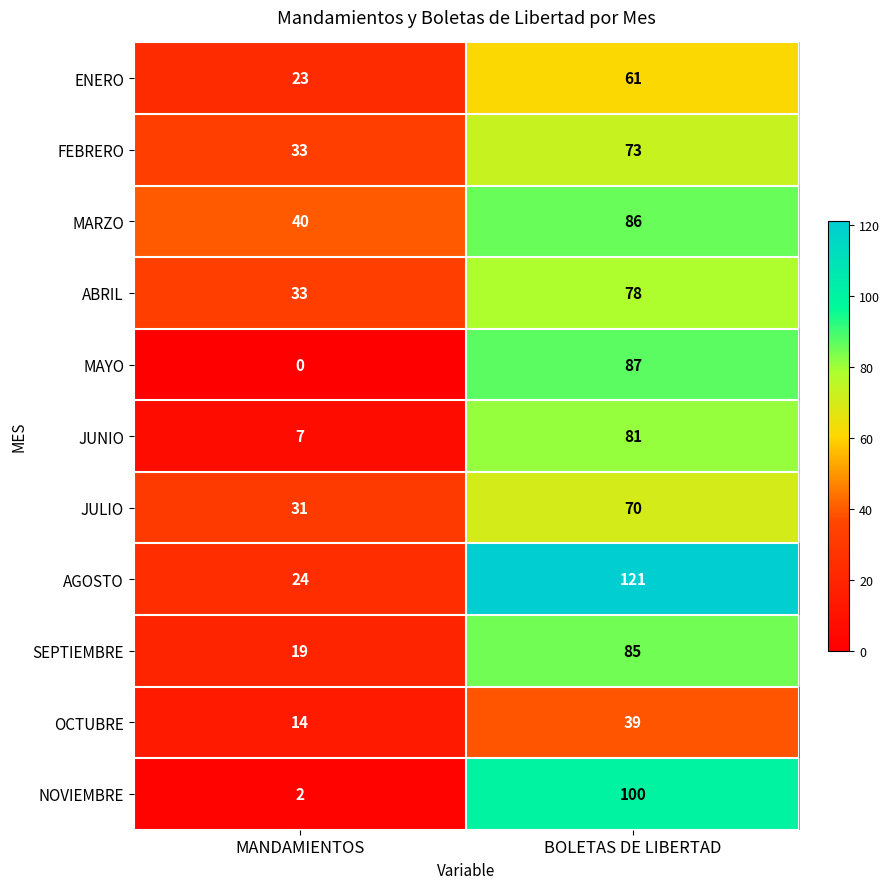

What is the maximum value for ENERO?

61